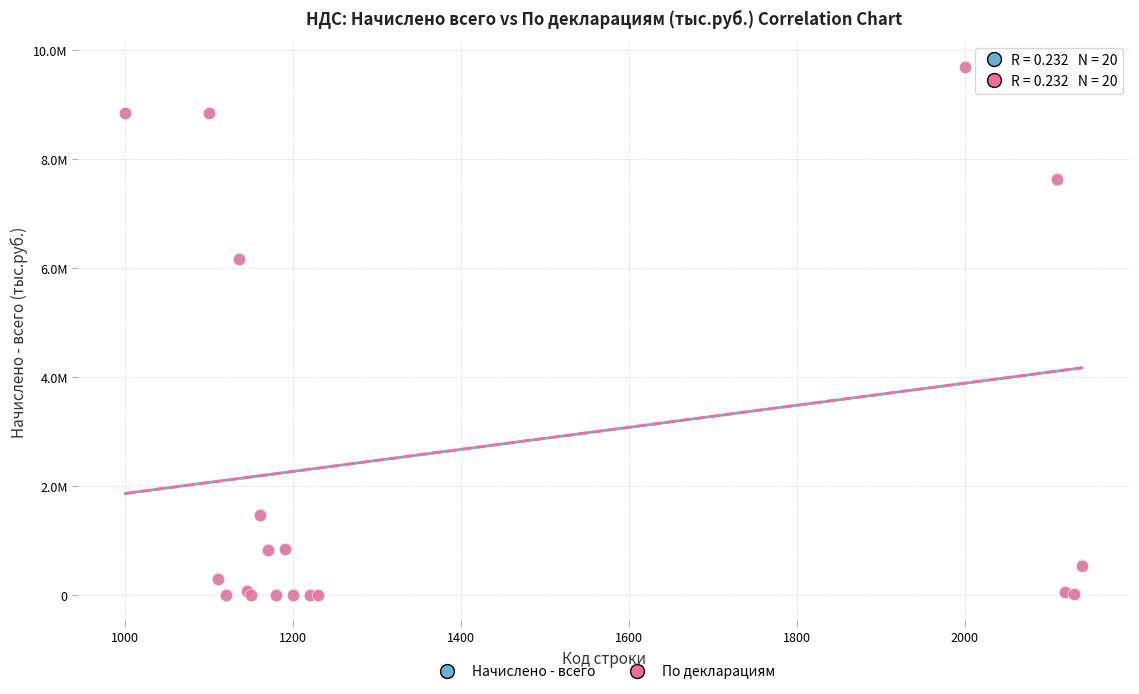

Which series has the largest Y range (max minus min)?

По декларациям